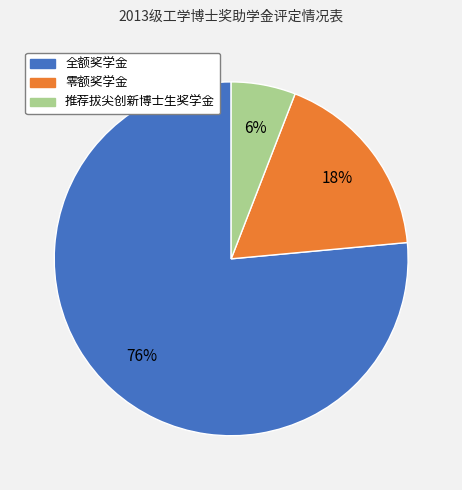

How many segments does this pie chart have?

3